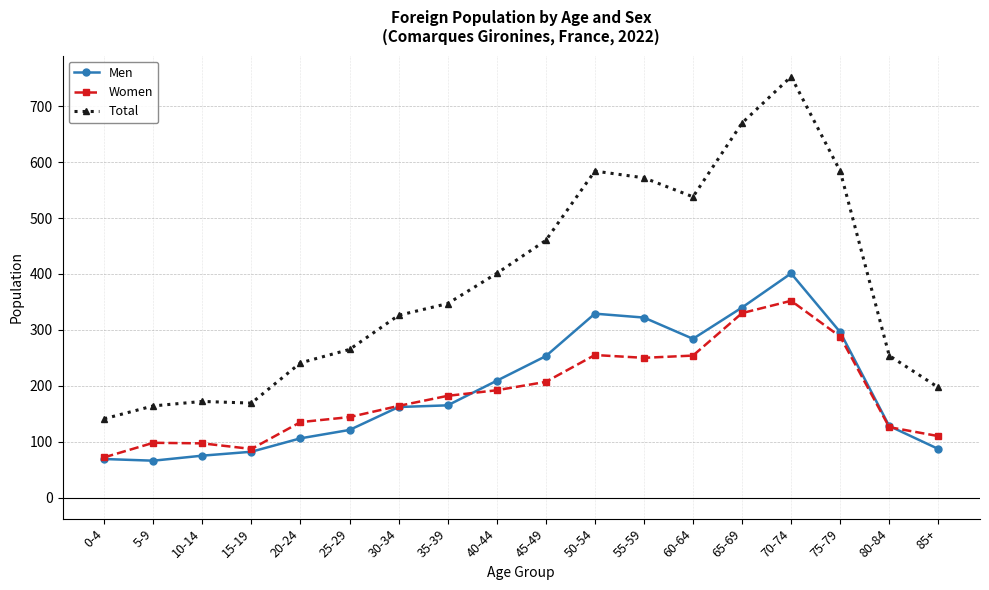

True or false: Men and Total cross at least once.

False